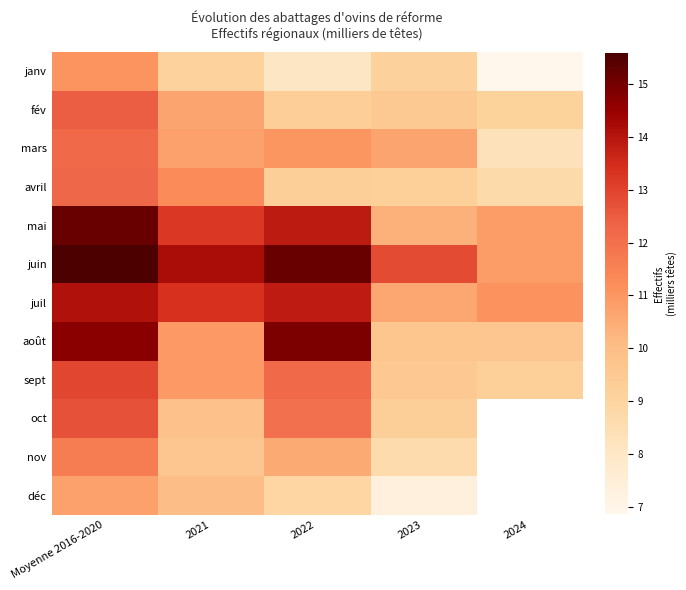

What is the approximate value of mars at 2023?

10.7